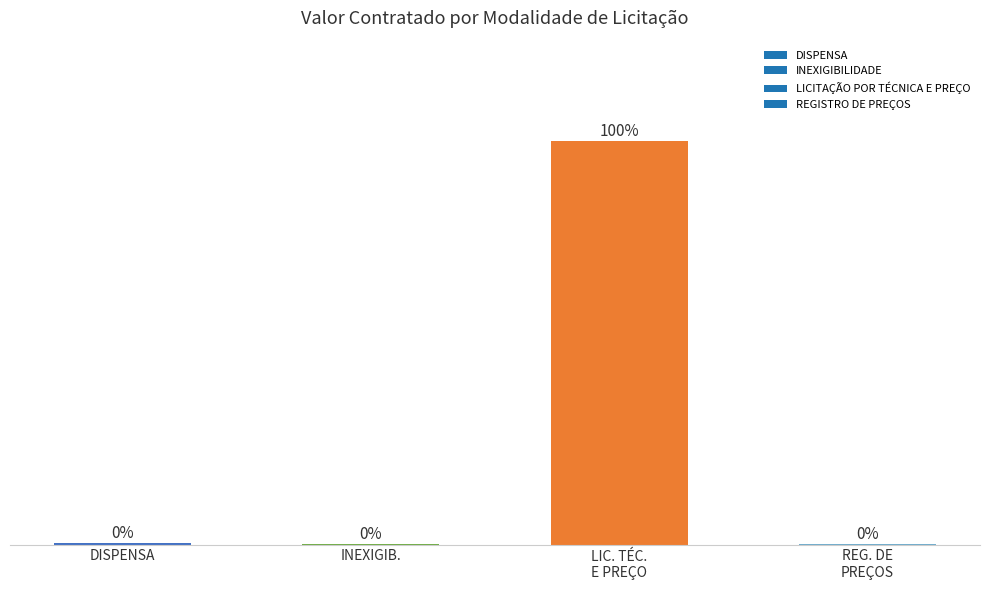

At which label is the value closest to 49?

DISPENSA